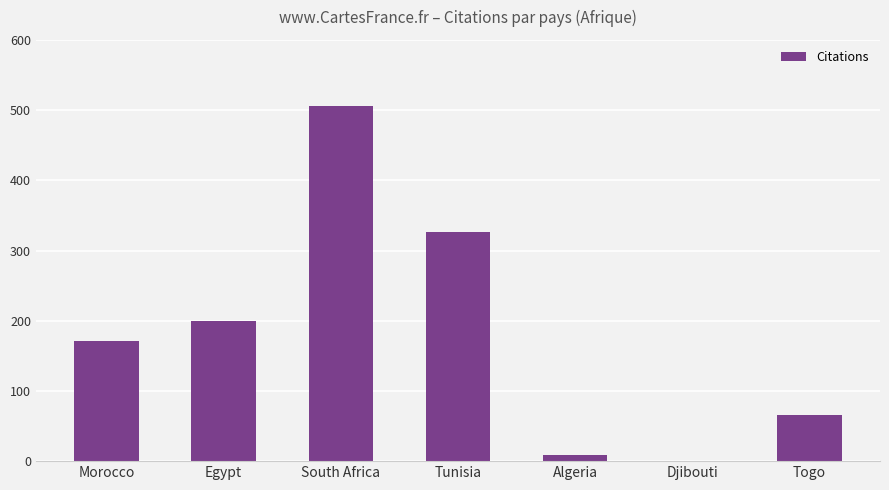

How many values are above zero?

6